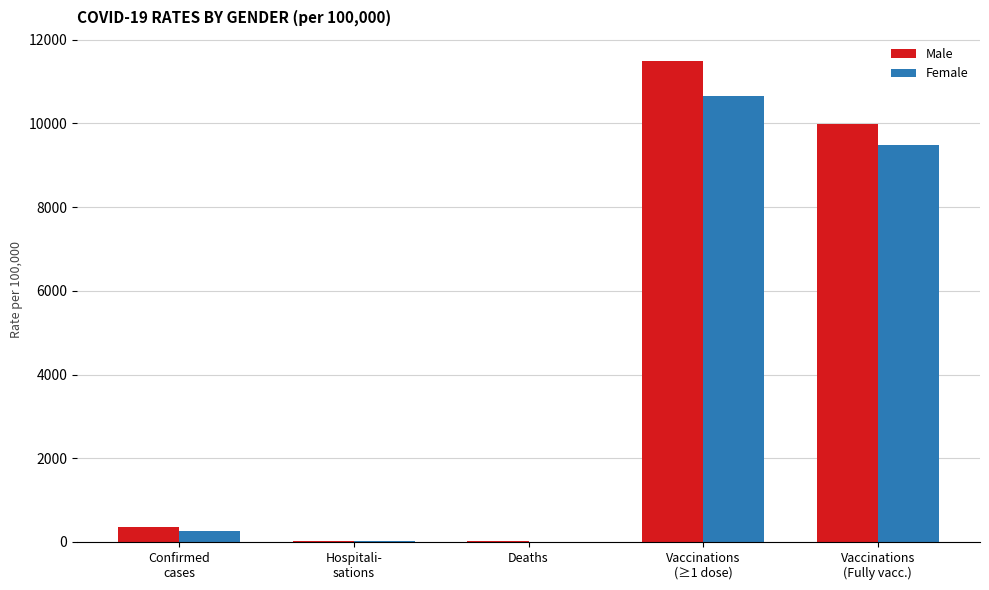

Where is Male nearest to the value 5751?

Vaccinations
(Fully vacc.)